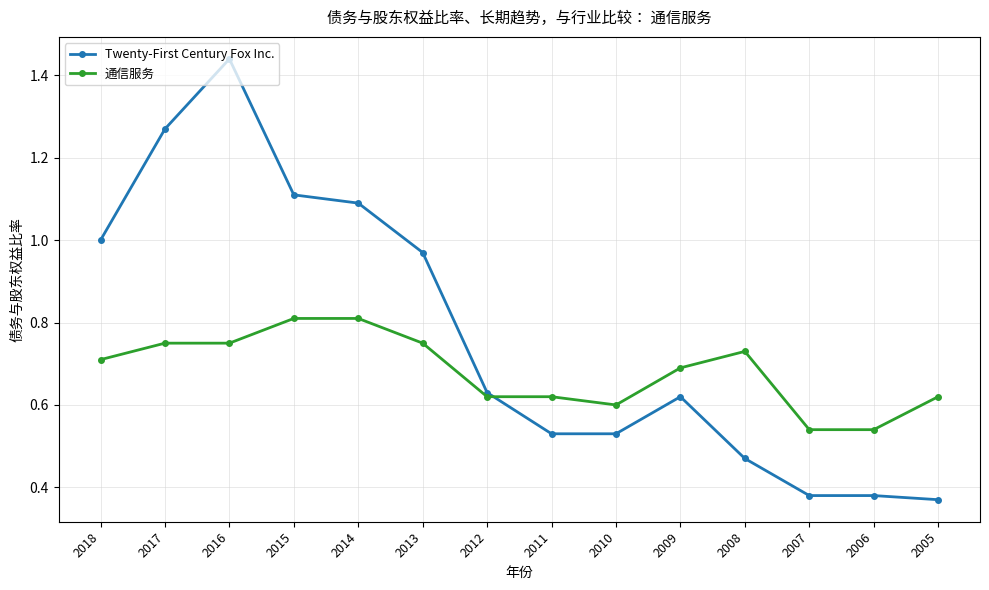

The Twenty-First Century Fox Inc. series shows 1.7 at 2017. True or false?

False